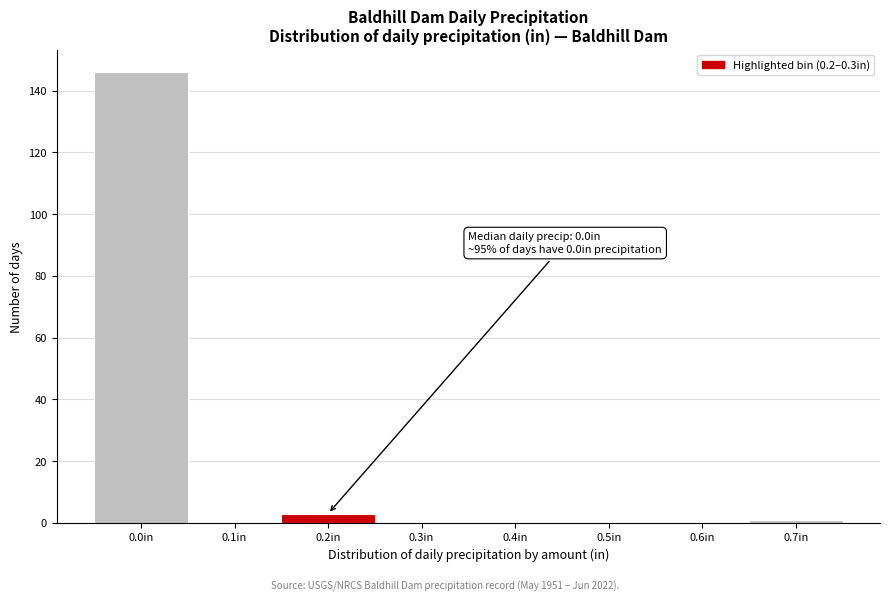

Reading right to left, transcribe all the data shown in this chart.

0.7in=1	0.6in=0	0.5in=0	0.4in=0	0.3in=0	0.2in=3	0.1in=0	0.0in=146